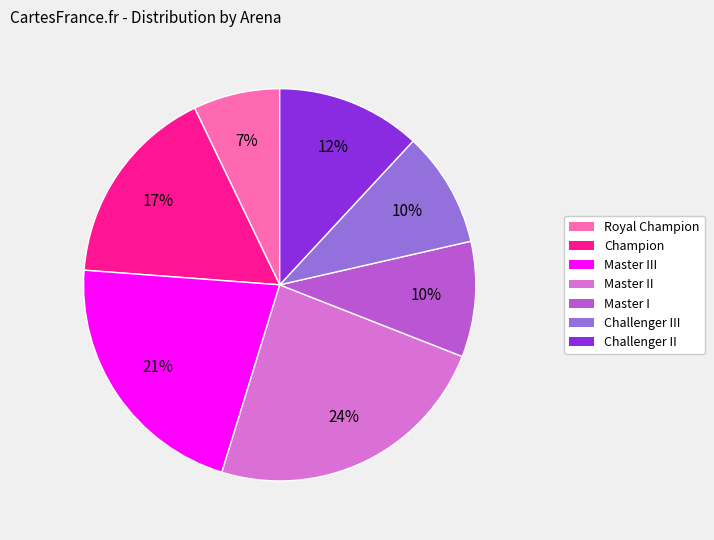

Is there any slice that represents more than half of the pie?

No